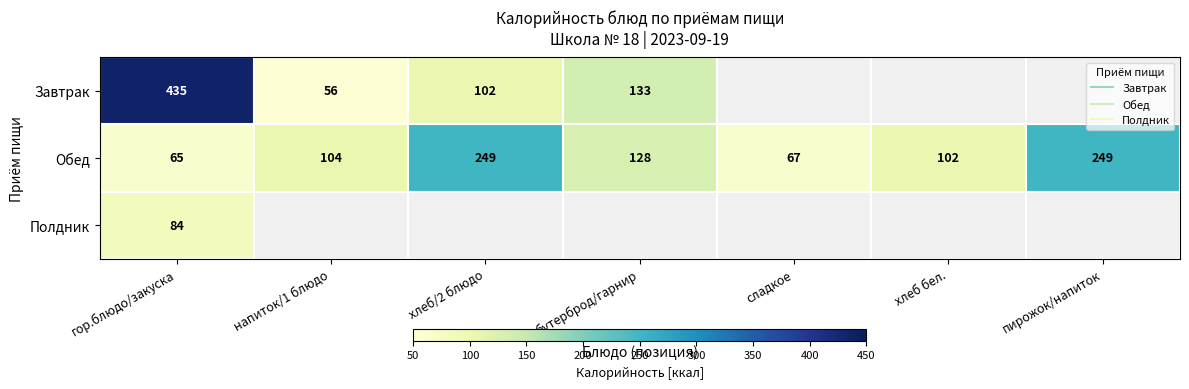

Which label corresponds to the smallest value in the chart?

напиток/1 блюдо